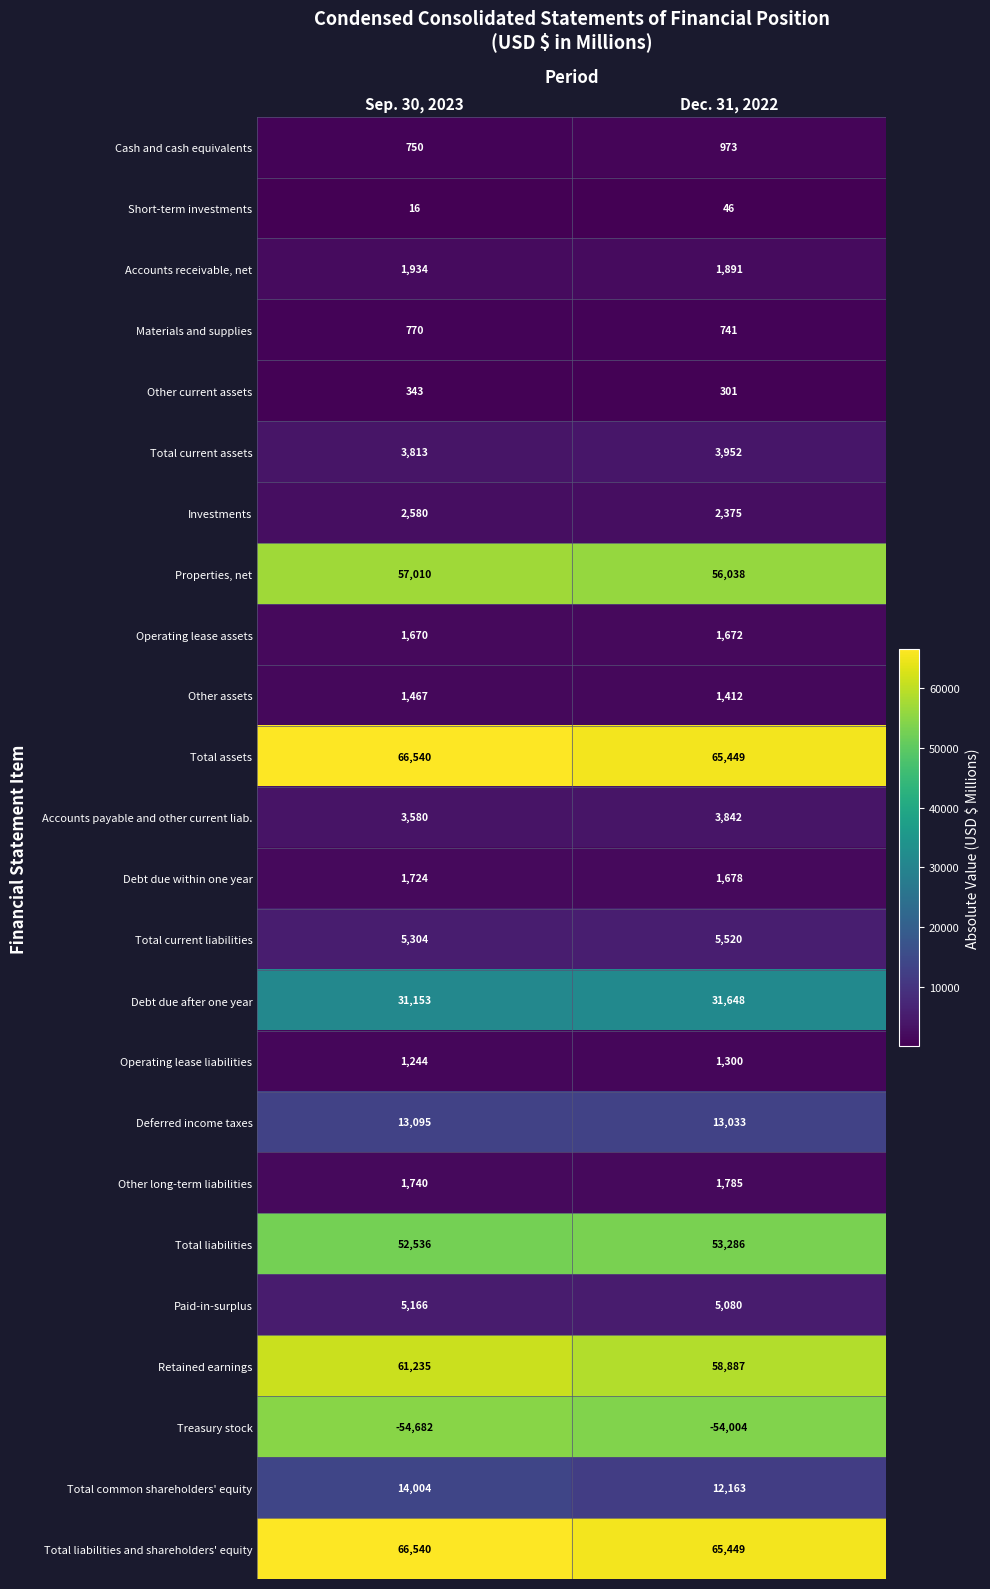

Which series changed the most between Sep. 30, 2023 and Dec. 31, 2022?

Retained earnings